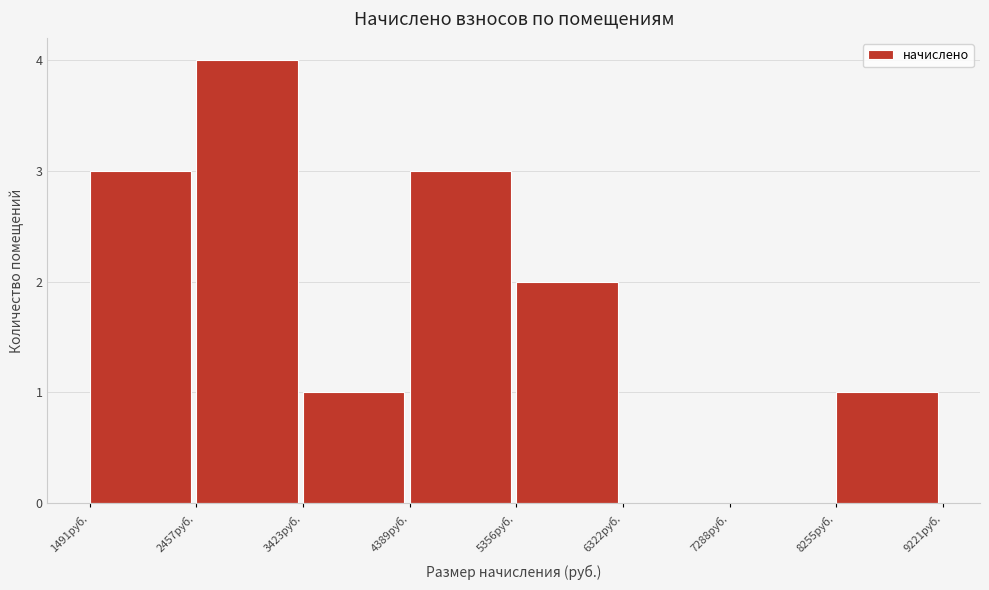

Reading left to right, transcribe this chart: for each bar, give the range it covers on the x-axis and its height. Neither the bar edges nor the heights are printed on the chart, so give them approximately, as read against the axes.

1500 to 2500: 3
2500 to 3400: 4
3400 to 4400: 1
4400 to 5400: 3
5400 to 6300: 2
6300 to 7300: 0
7300 to 8300: 0
8300 to 9200: 1